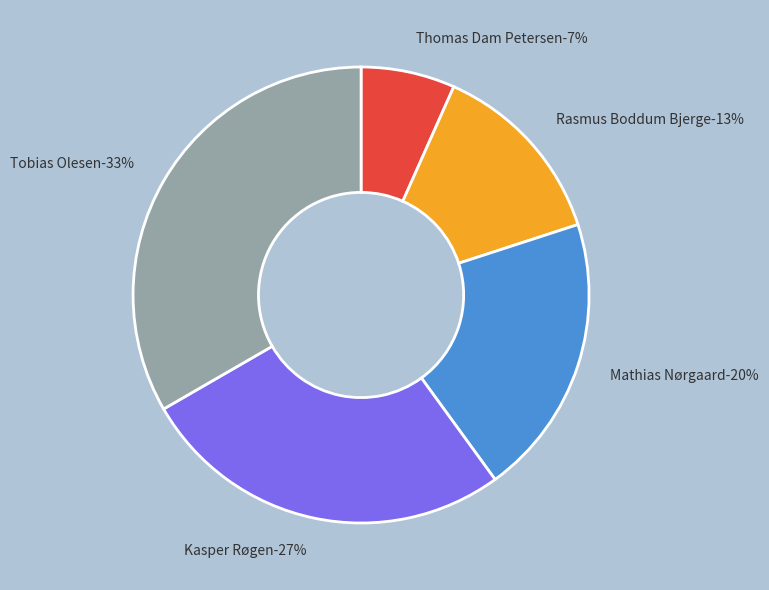

True or false: Thomas Dam Petersen accounts for 21% of the total.

False